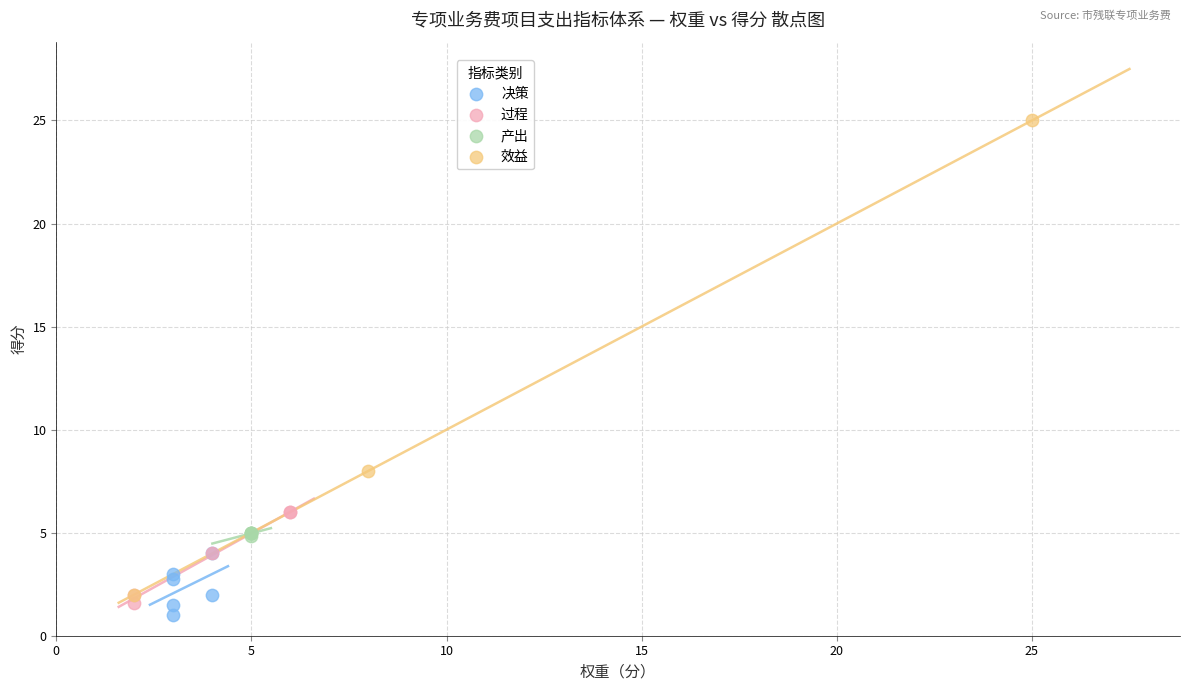

Which series has the widest spread of Y values?

效益